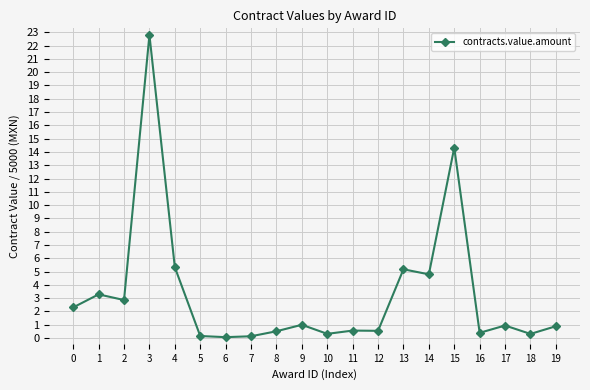

Which label corresponds to the largest value in the chart?

3